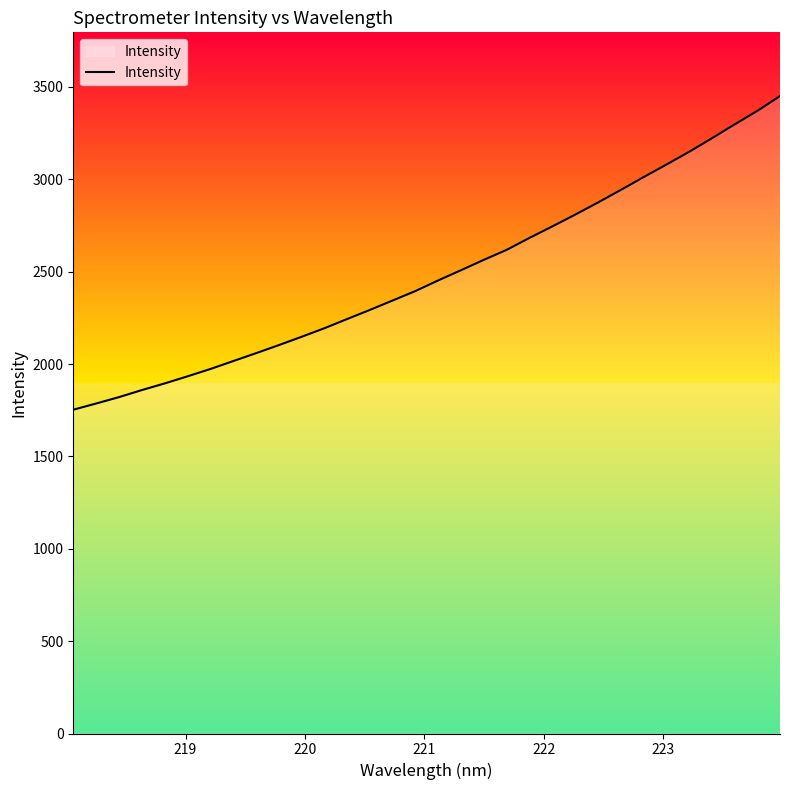

What is the minimum value shown in the chart?

1752.8